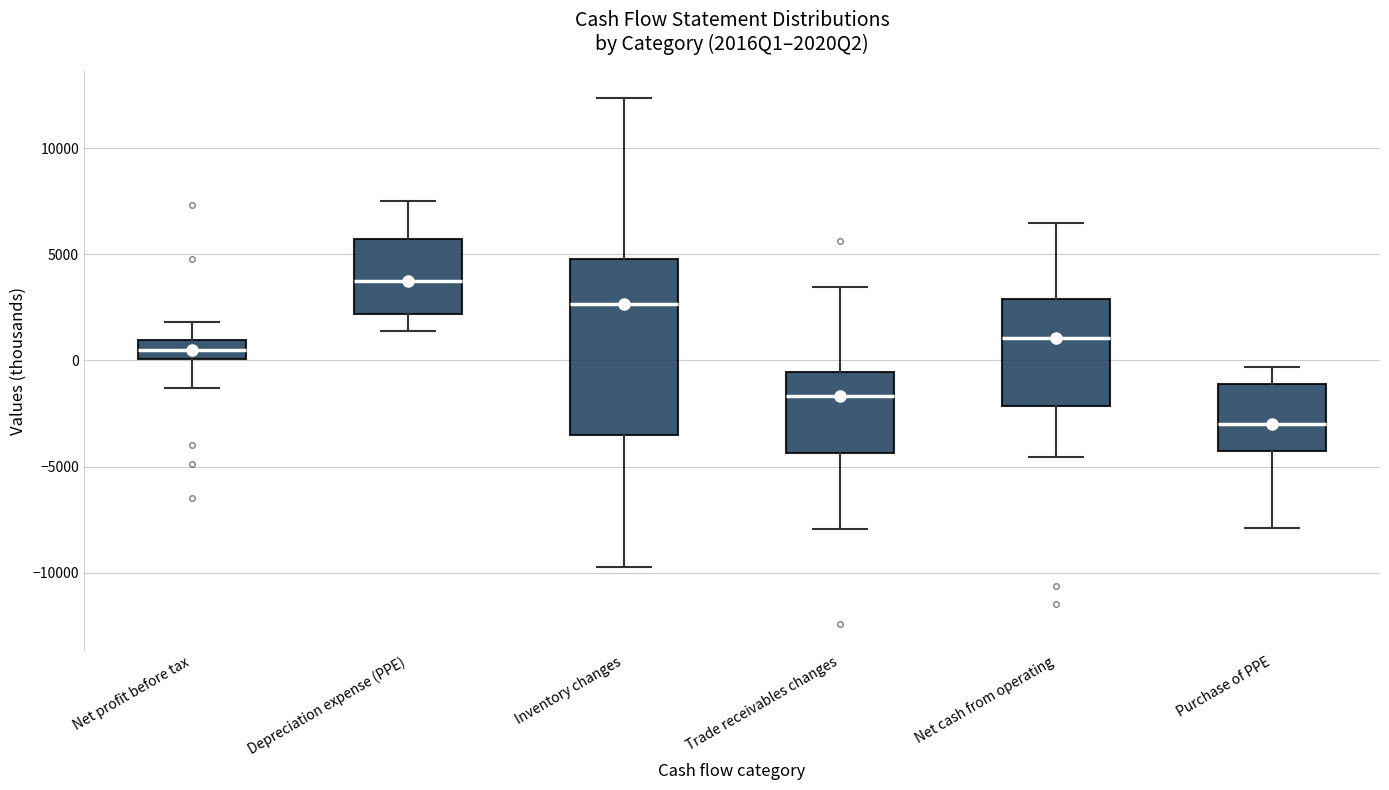

Reading left to right, read every box against the y-axis: the position of its median line, the range the box covers, and the ends of its whiskers. The values are not printed on the chart, so give them approximately, as read against the axis.

Net profit before tax: median 500, box 0 to 1000, whiskers -1500 to 2000
Depreciation expense (PPE): median 3500, box 2000 to 5500, whiskers 1500 to 7500
Inventory changes: median 2500, box -3500 to 5000, whiskers -9500 to 12500
Trade receivables changes: median -1500, box -4500 to -500, whiskers -8000 to 3500
Net cash from operating: median 1000, box -2000 to 3000, whiskers -4500 to 6500
Purchase of PPE: median -3000, box -4500 to -1000, whiskers -8000 to -500